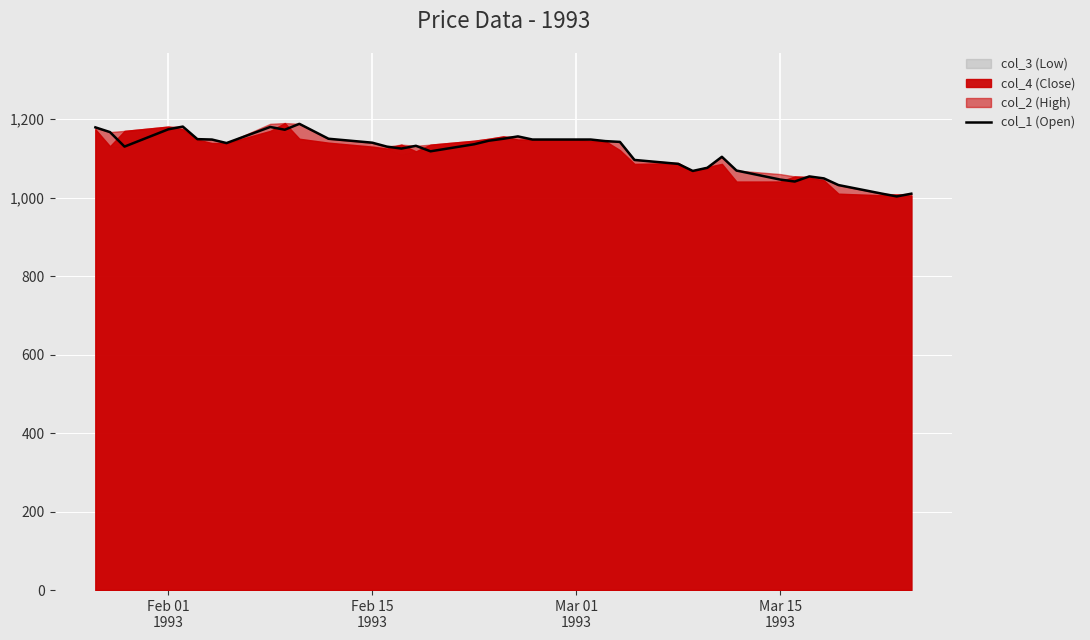

What is the highest value of the col_1 (Open) series?

1188